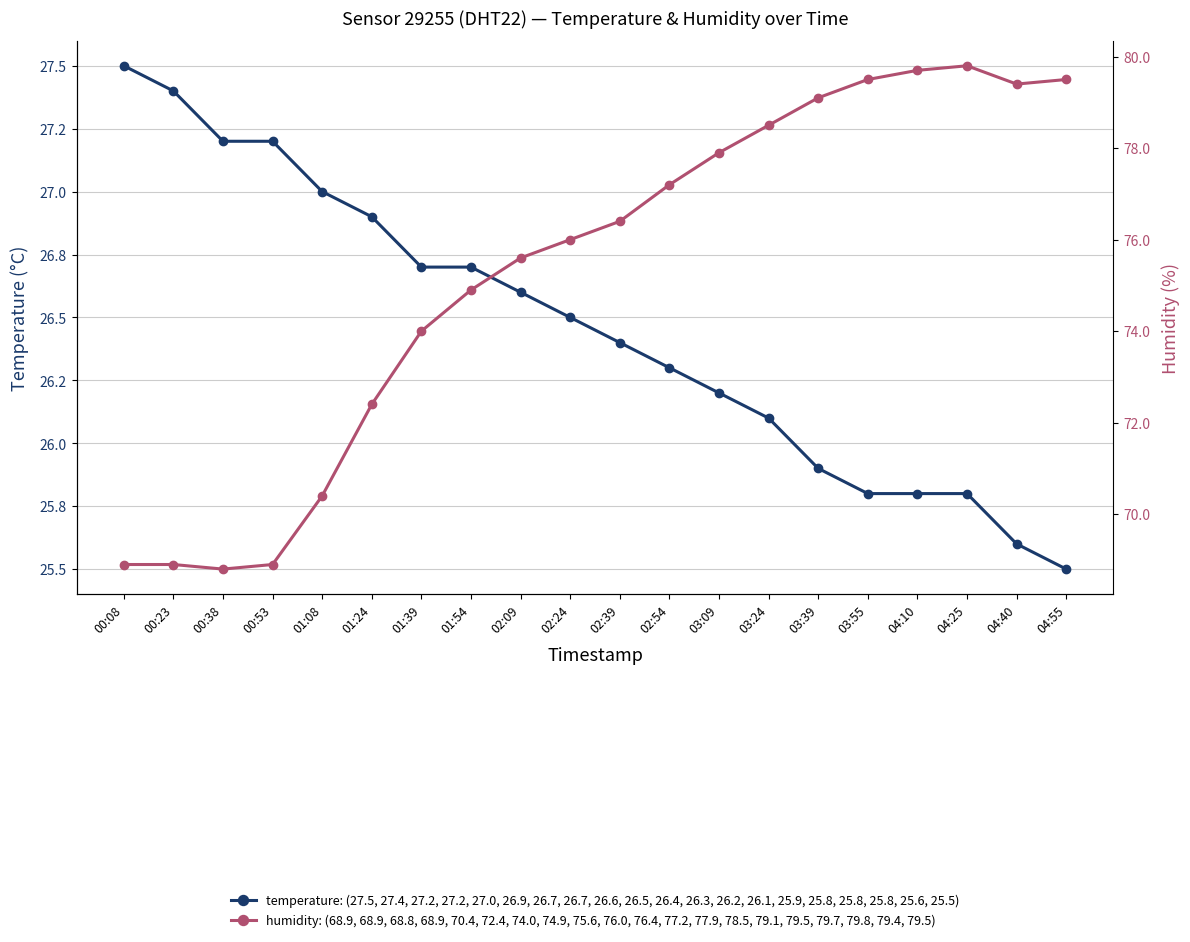

Rank the categories by humidity value from highest to lowest.

04:25, 04:10, 03:55, 04:55, 04:40, 03:39, 03:24, 03:09, 02:54, 02:39, 02:24, 02:09, 01:54, 01:39, 01:24, 01:08, 00:08, 00:23, 00:53, 00:38